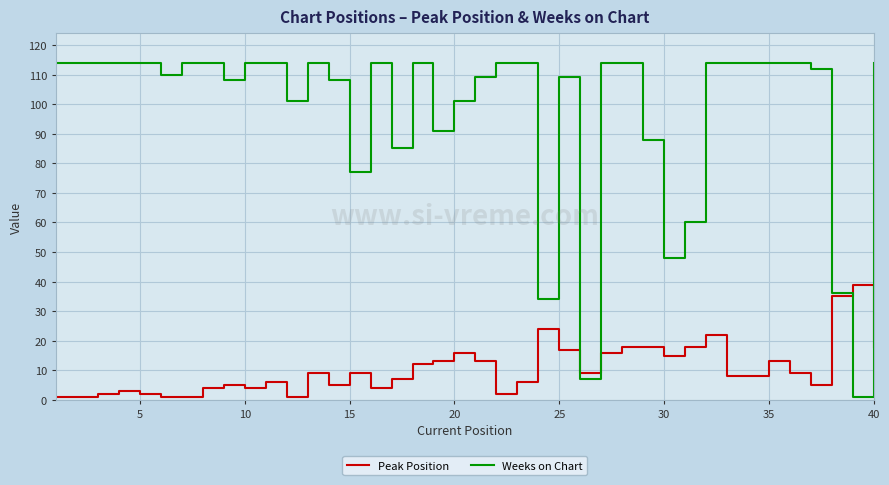

Which series has the widest spread of values?

Weeks on Chart